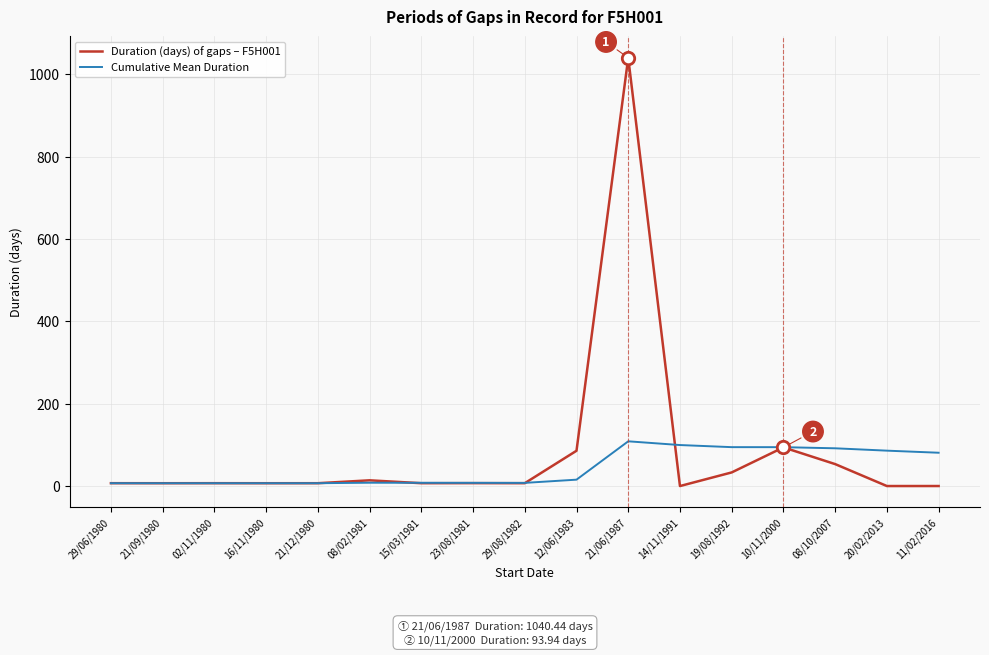

What are all the series names shown in the legend?

Duration (days) of gaps – F5H001, Cumulative Mean Duration